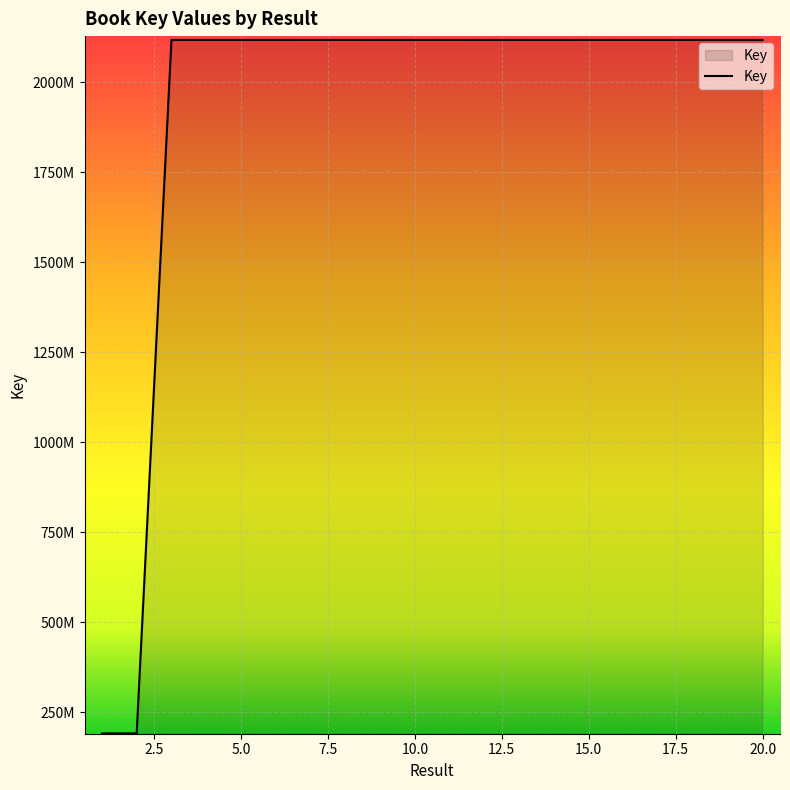

Reading left to right, what are all the values shown in this chart?

1=190831934	2=190831934	3=2117911836	4=2117908422	5=2117901948	6=2117901406	7=2117923708	8=2117926080	9=2117902808	10=2117911875	11=2117924580	12=2117902418	13=2117916525	14=2117902432	15=2117923176	16=2117921712	17=2117902086	18=2117901432	19=2117908448	20=2117893587